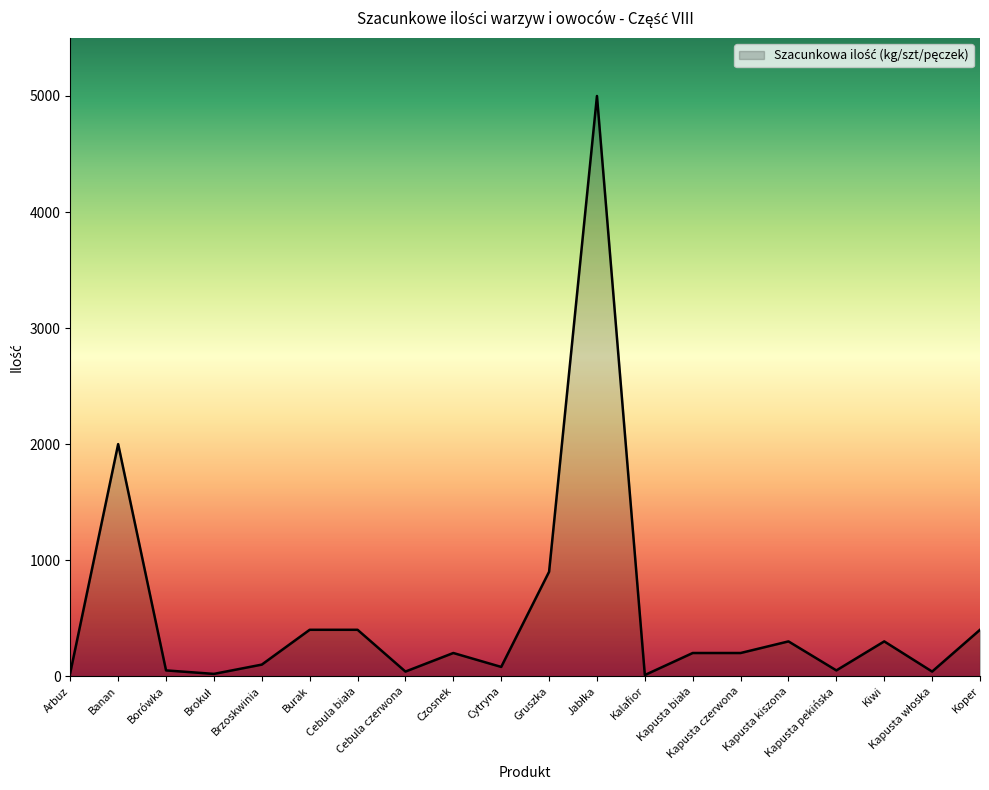

What is the difference between the maximum and minimum values?

4990